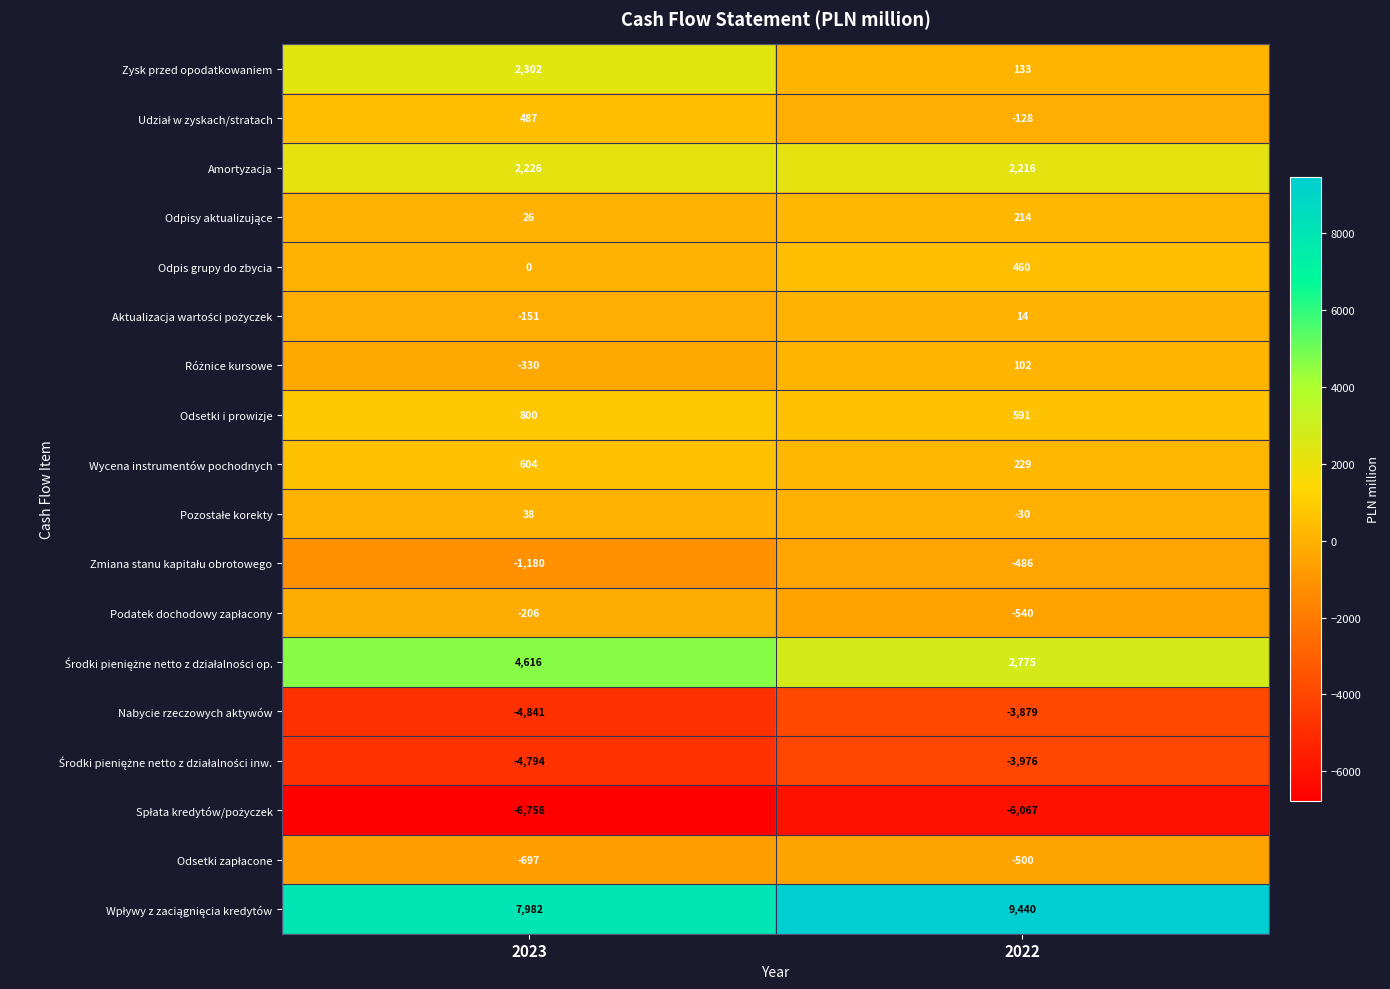

True or false: Amortyzacja has a value of 2216 at 2022.

True